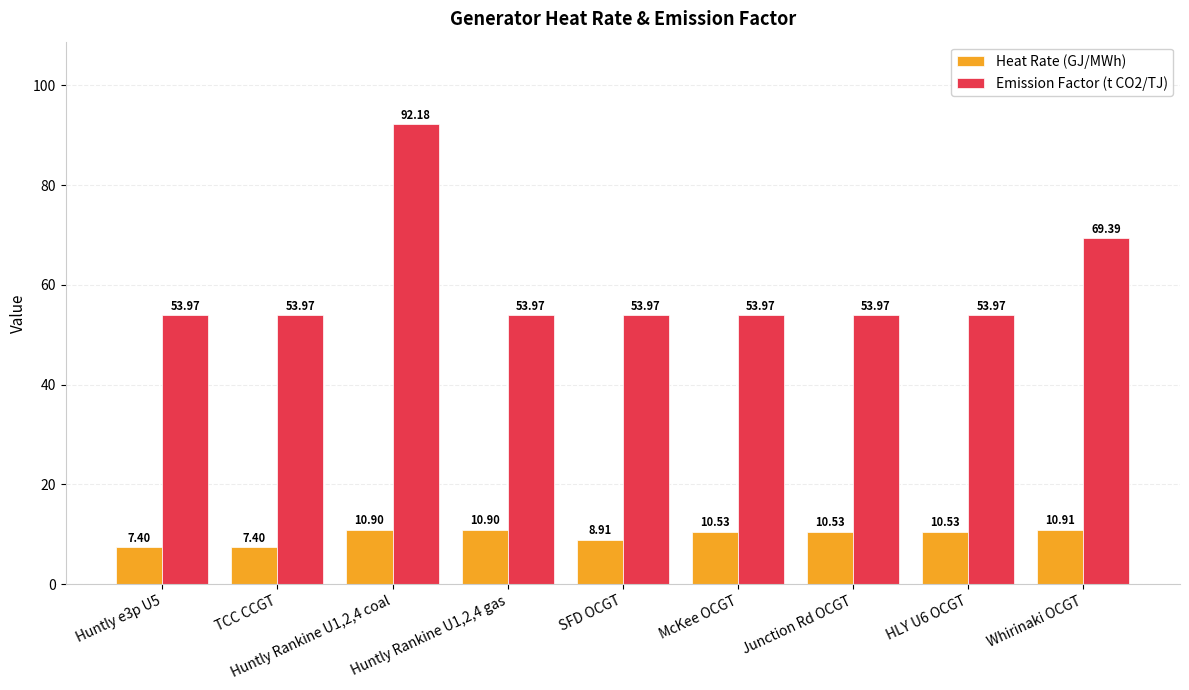

Does the chart contain stacked bars?

No